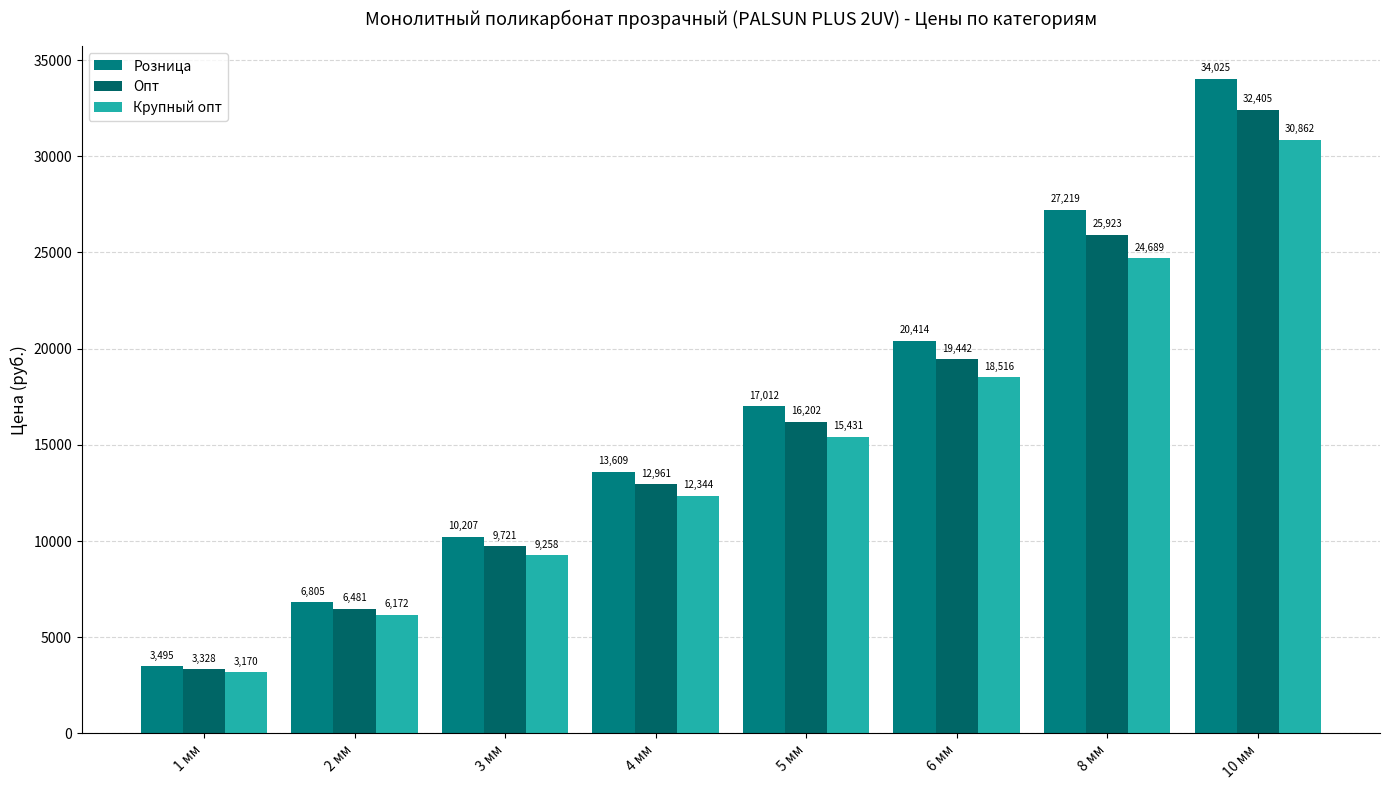

The value of Опт at 5 мм is 16202.1. True or false?

True